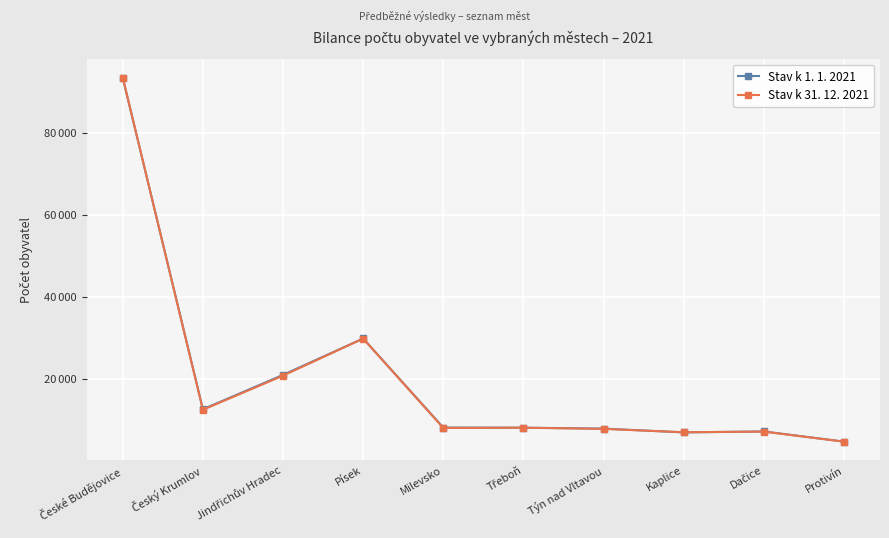

What are all the series names shown in the legend?

Stav k 1. 1. 2021, Stav k 31. 12. 2021